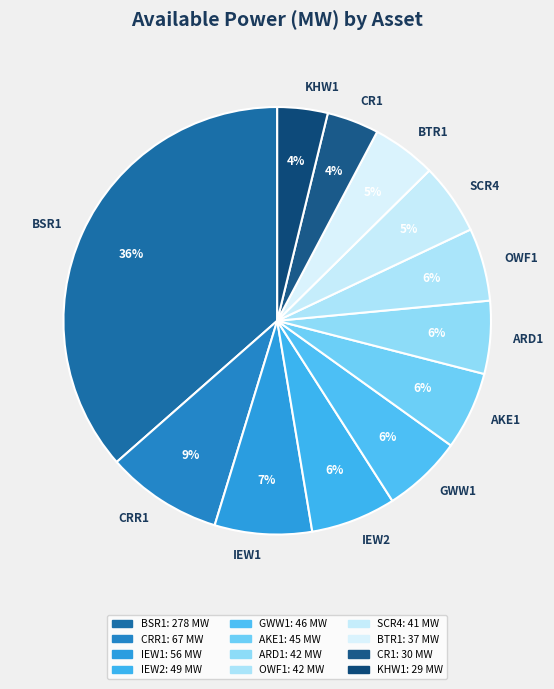

The IEW1 slice represents 7% of the pie. True or false?

True